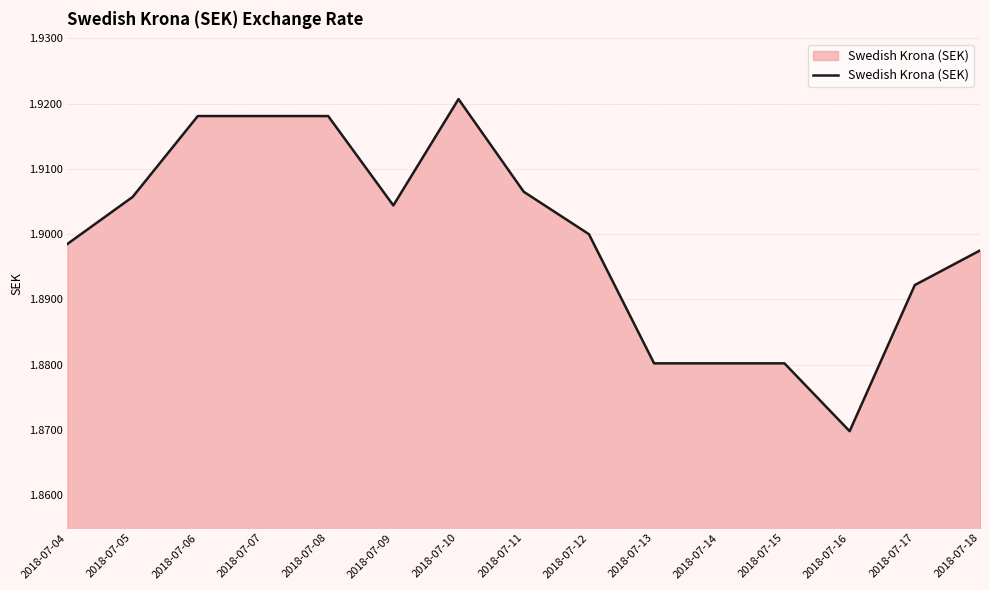

Is it true that the value at 2018-07-07 is 1.9?

True